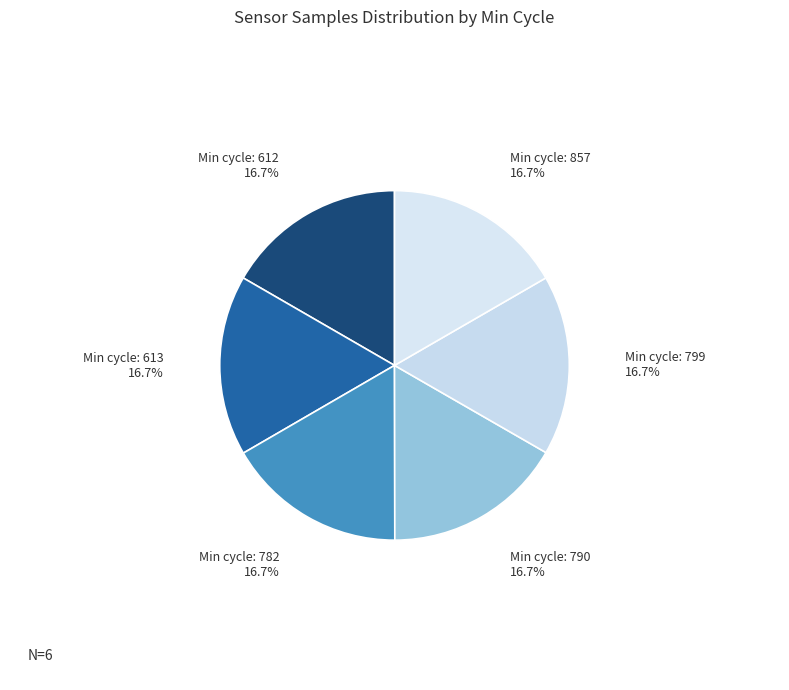

What is the ratio of the value at Min cycle: 857 to the value at Min cycle: 613?

1.0